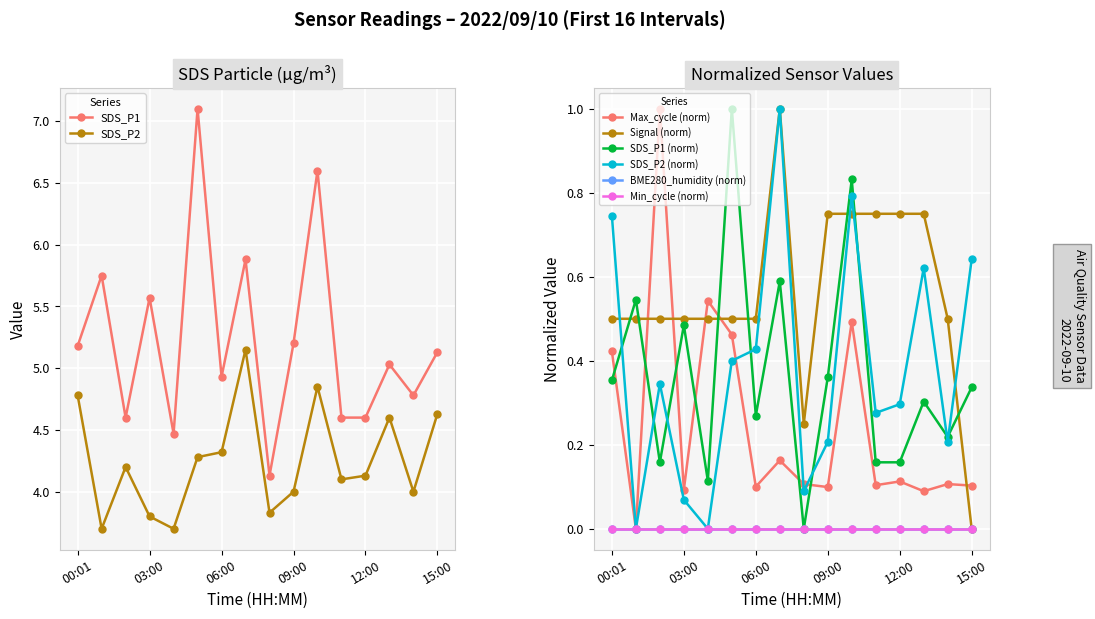

What is the sum of the SDS_P1 values at 02:00 and 00:01?

9.8